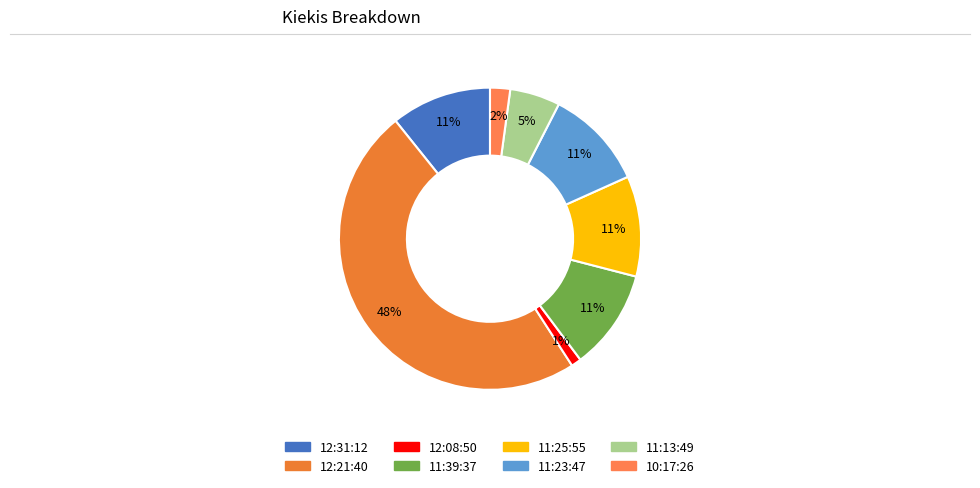

The 12:21:40 slice represents 48% of the pie. True or false?

True